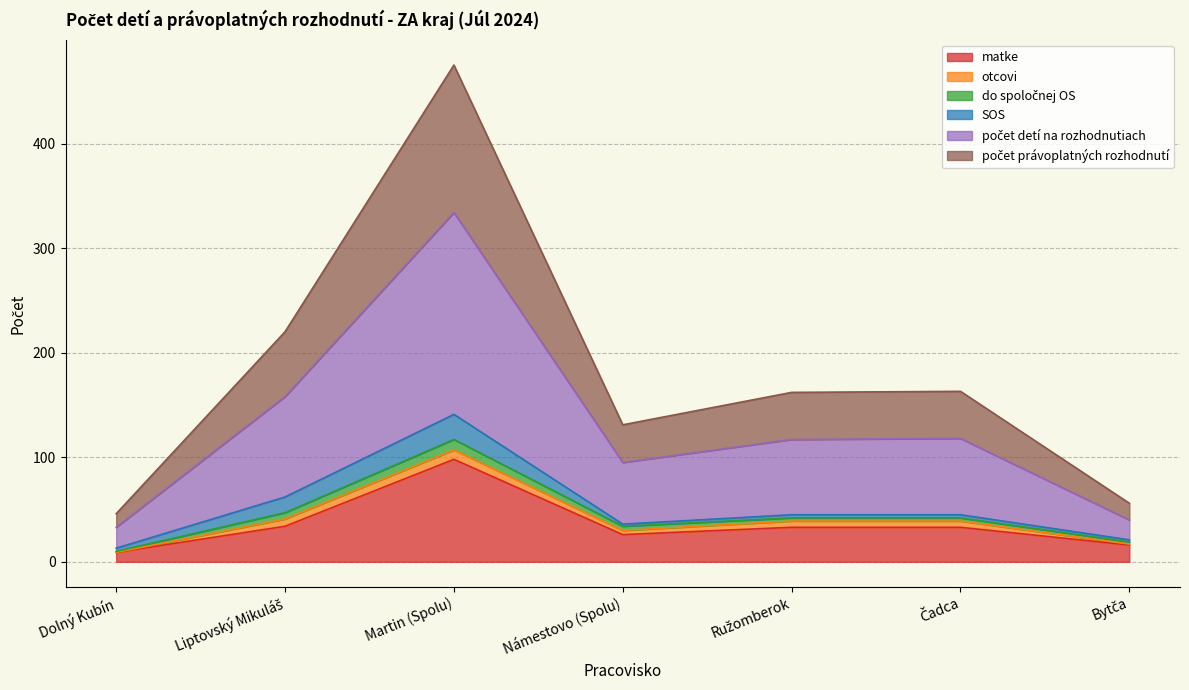

Where is the first local maximum for matke?

Martin (Spolu)